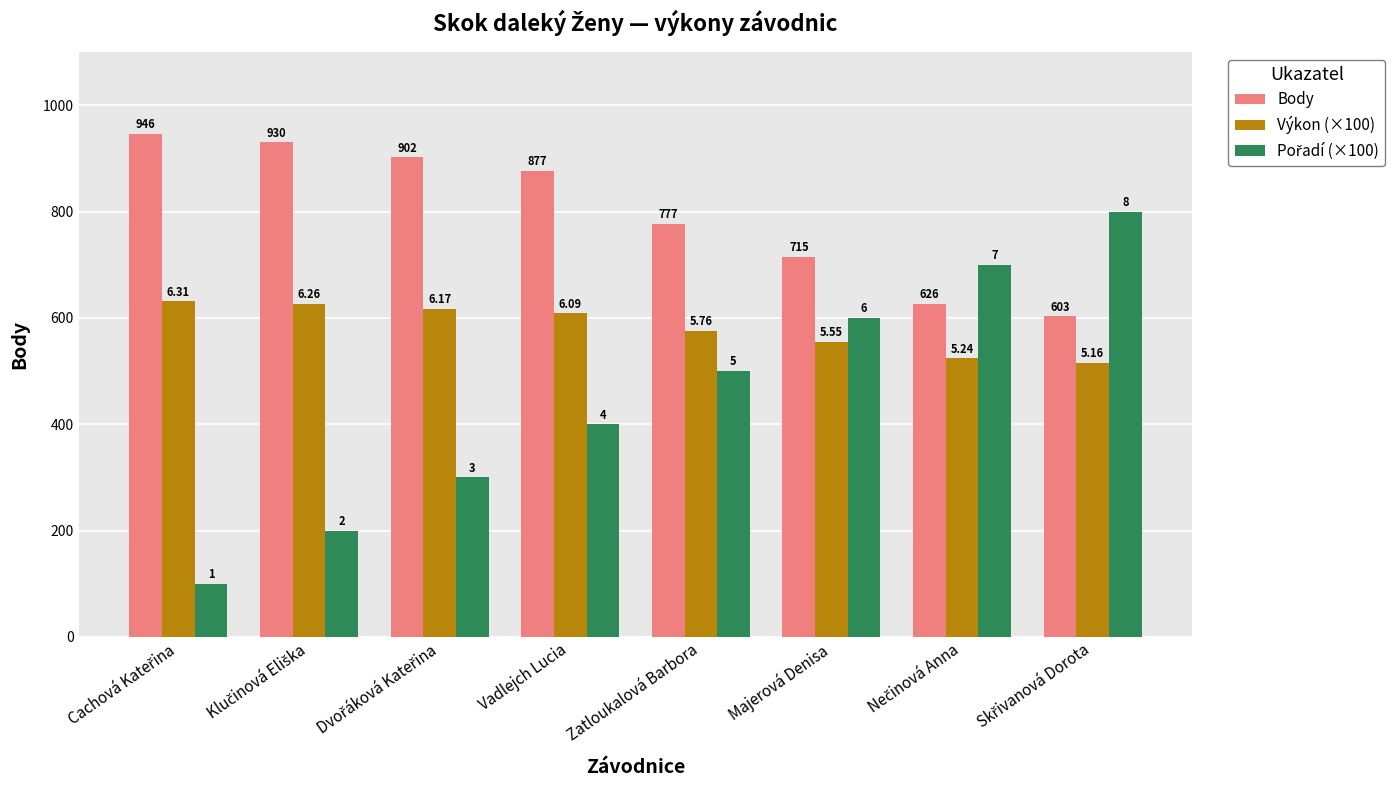

At which category does the chart reach its peak across all series?

Cachová Kateřina